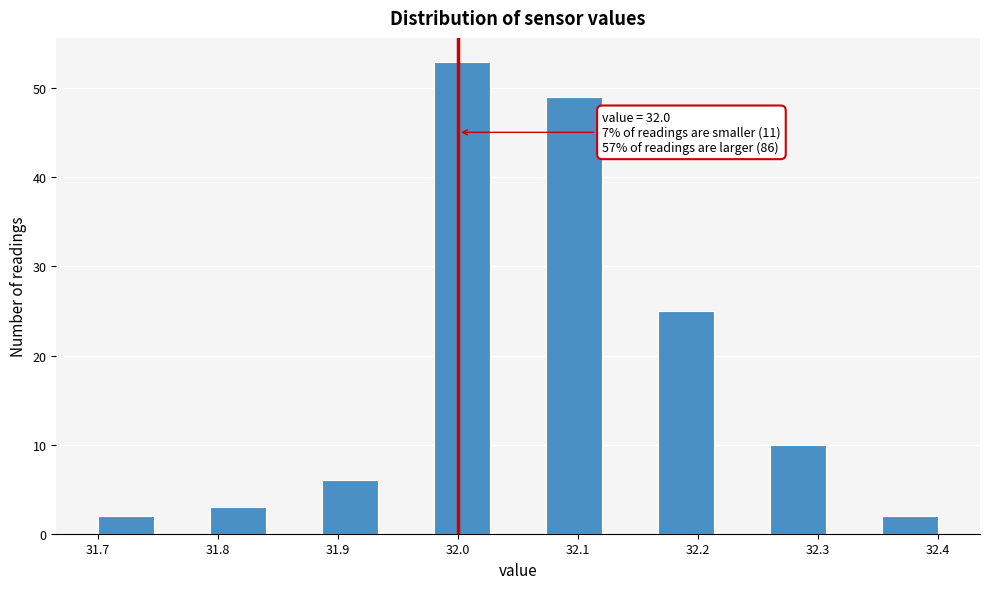

Over which range of the x-axis is the bar tallest?

31.98 to 32.03